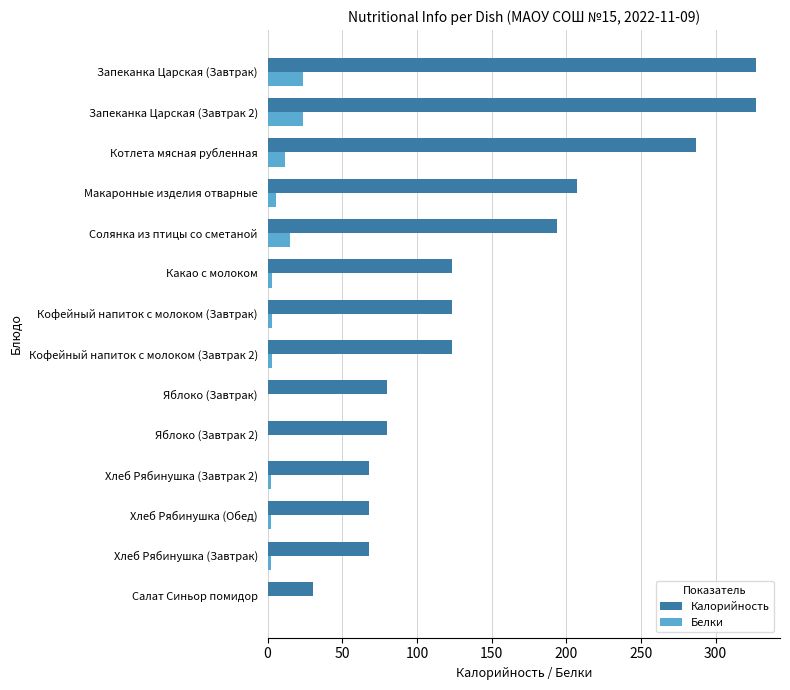

What is the maximum value for Белки?

23.5